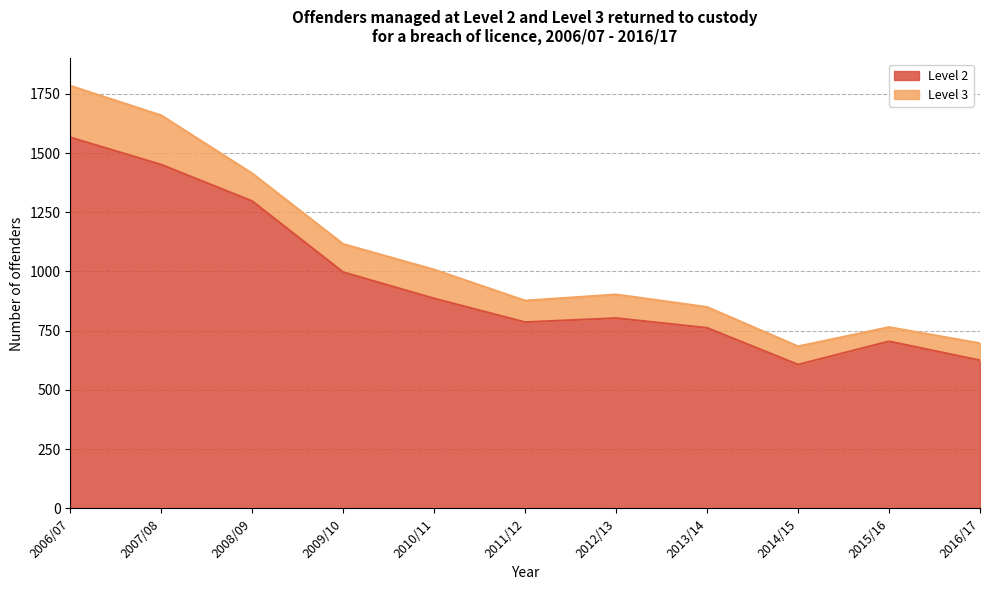

What position from the right is 2008/09?

9